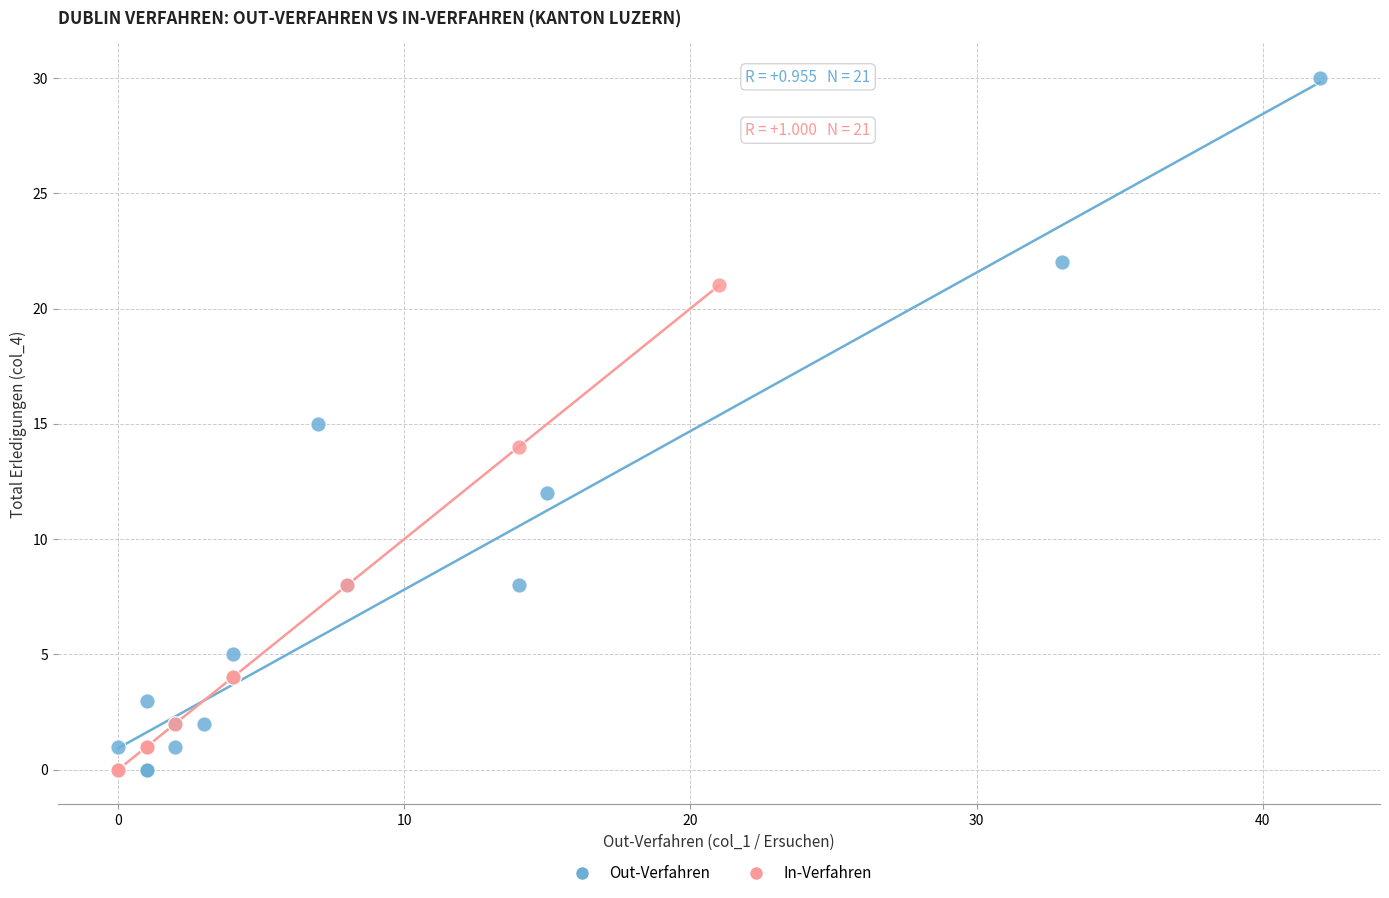

Which series contains the highest Y value?

Out-Verfahren